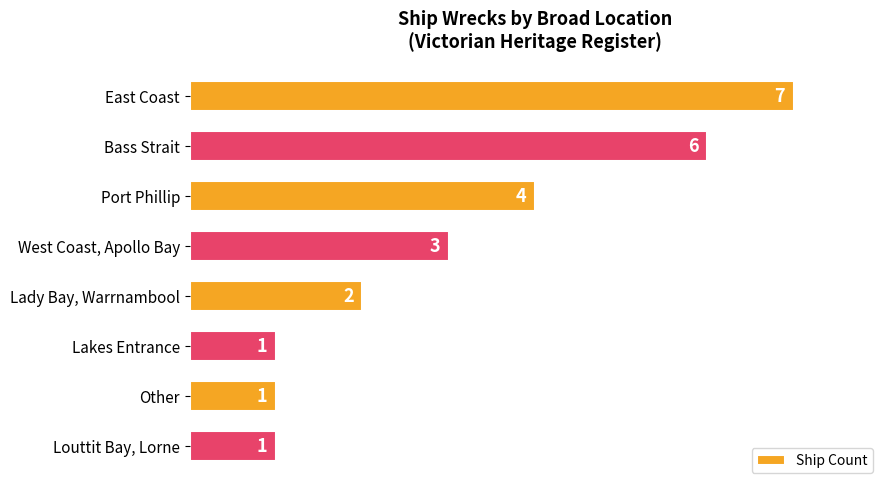

Reading top to bottom, list all the values displayed in this chart.

7	6	4	3	2	1	1	1